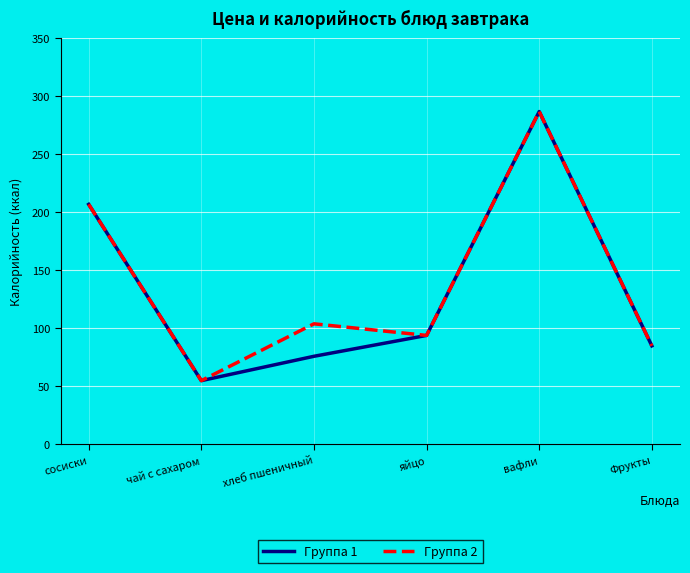

Is the value of Группа 2 at сосиски greater than the value of Группа 1 at чай с сахаром?

Yes